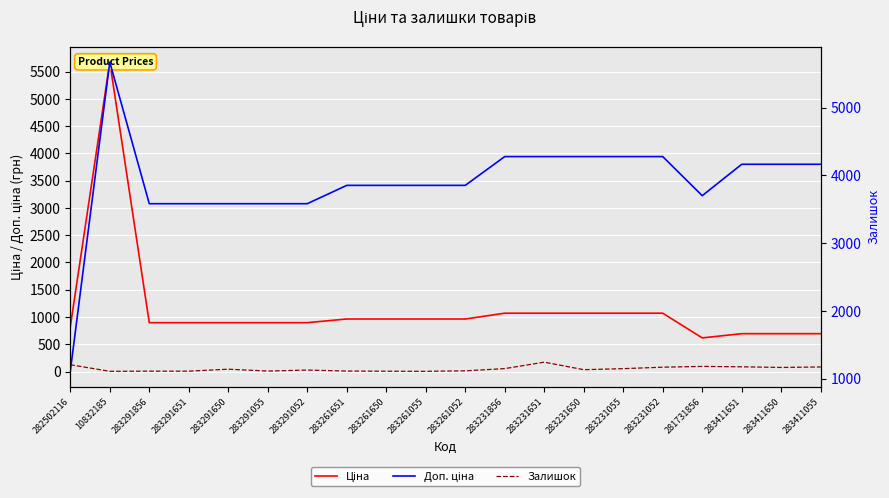

What is the label of the 17th point from the right?

283291651